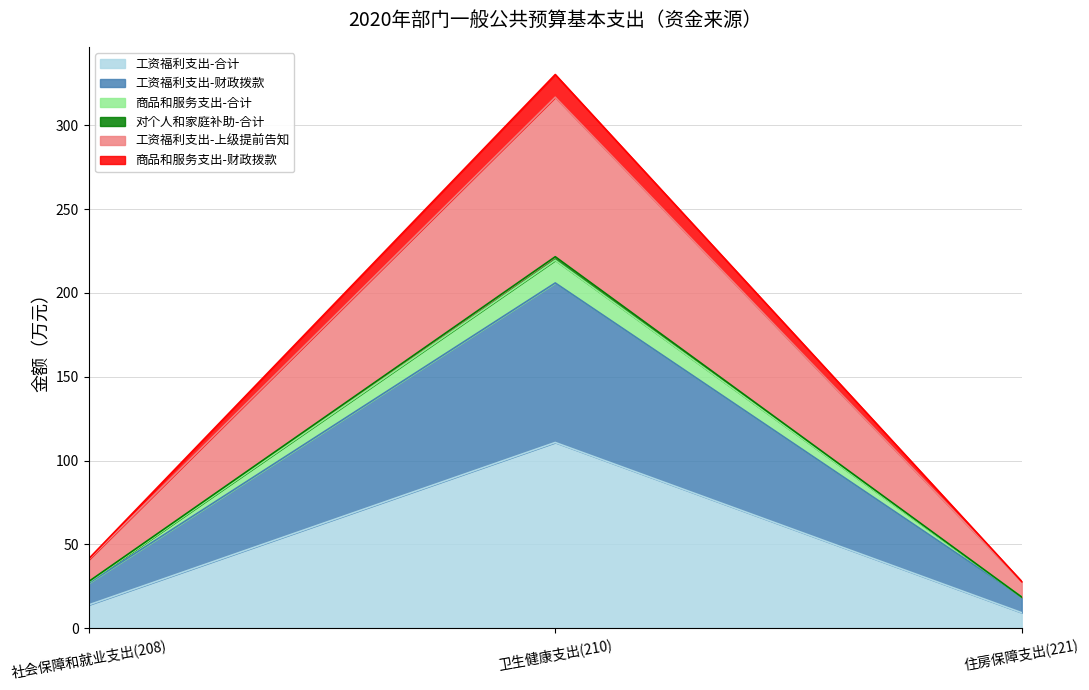

Rank the categories by 工资福利支出-财政拨款 value from lowest to highest.

住房保障支出(221), 社会保障和就业支出(208), 卫生健康支出(210)